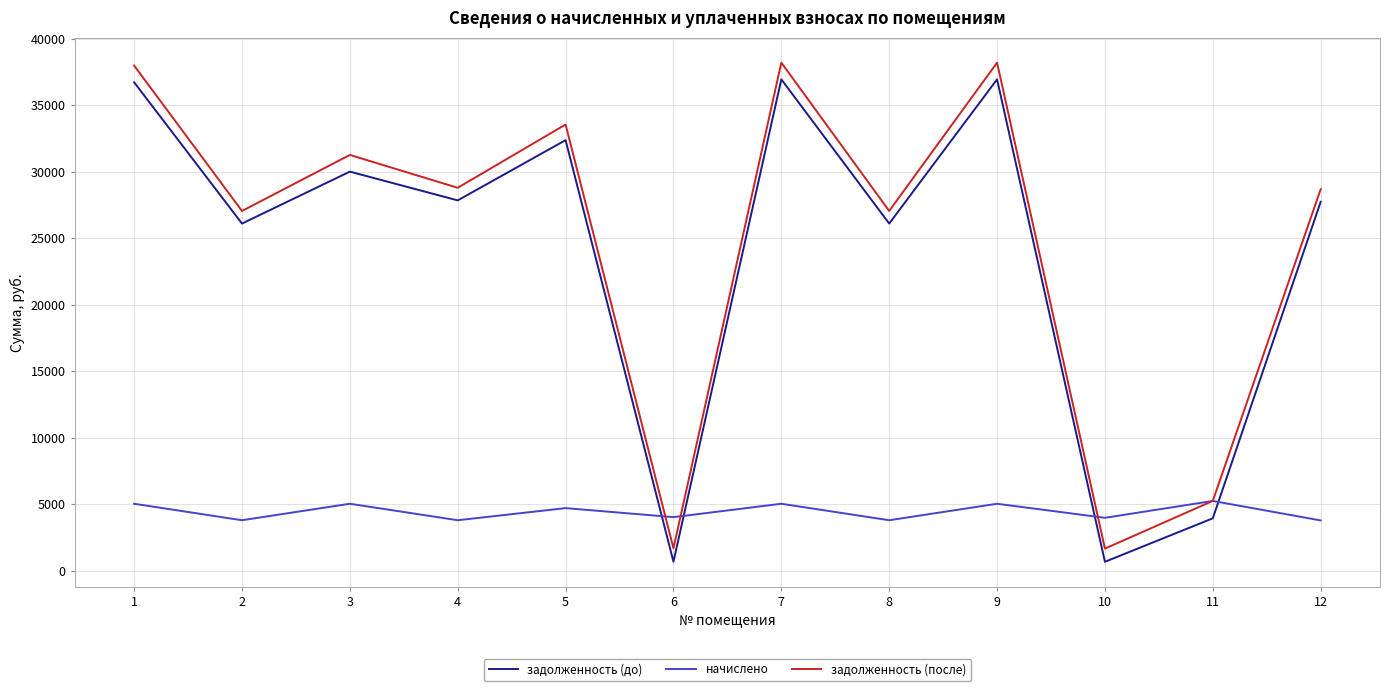

What is the approximate value of начислено at 11?

5237.2